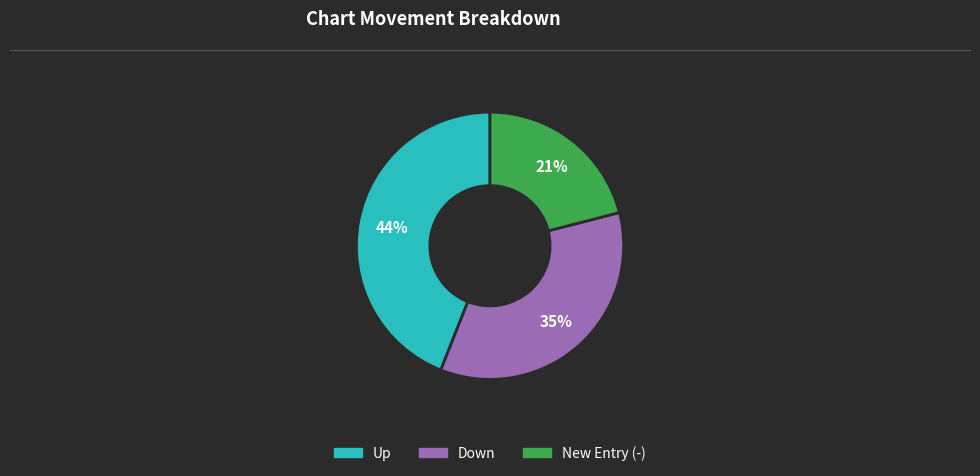

To the nearest percent, what is the average slice percentage?

33%